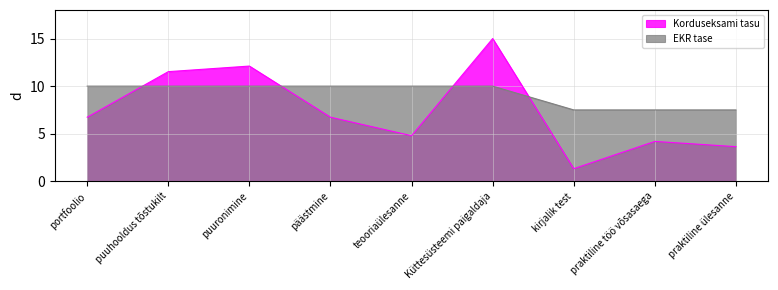

Between portfoolio and Küttesüsteemi paigaldaja, which series saw the biggest shift?

Korduseksami tasu